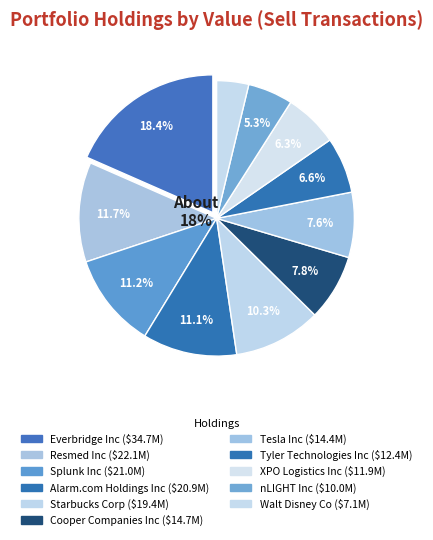

What percentage is the Resmed Inc slice, to the nearest percent?

12%